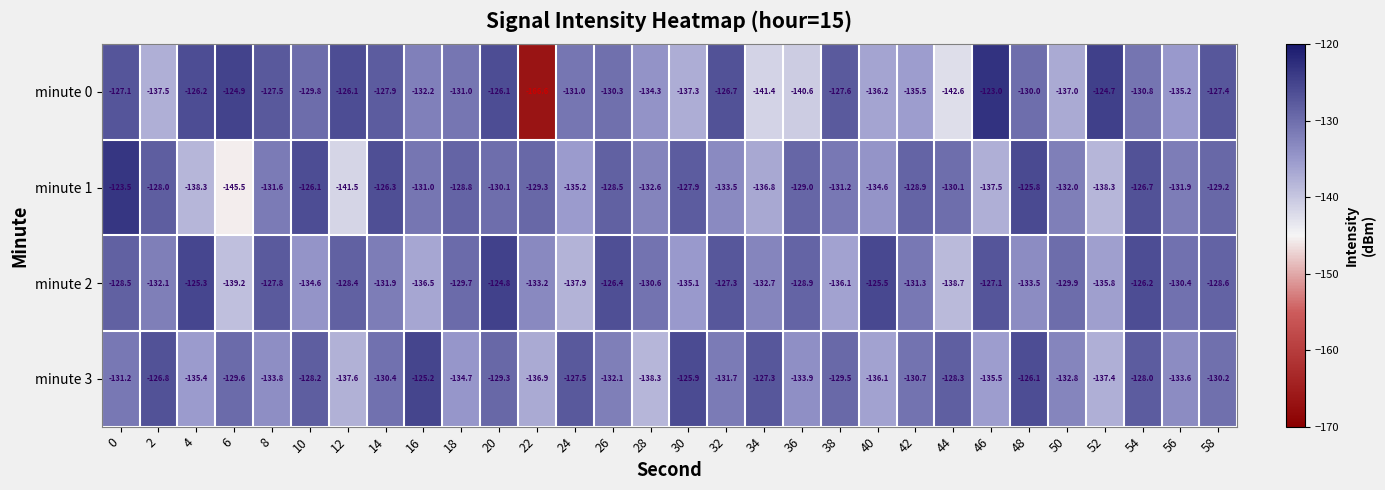

How many data points does each series have?

30